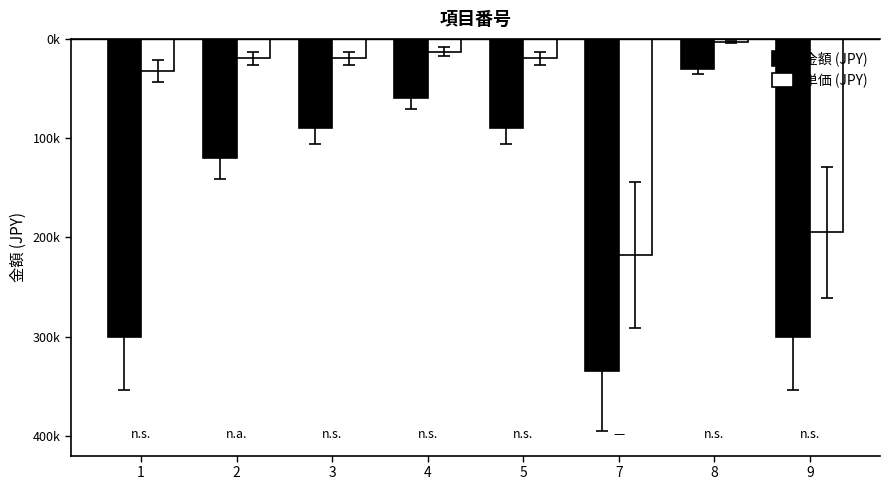

List the labels in order of 単価 (JPY) value, smallest first.

7, 9, 1, 2, 3, 5, 4, 8